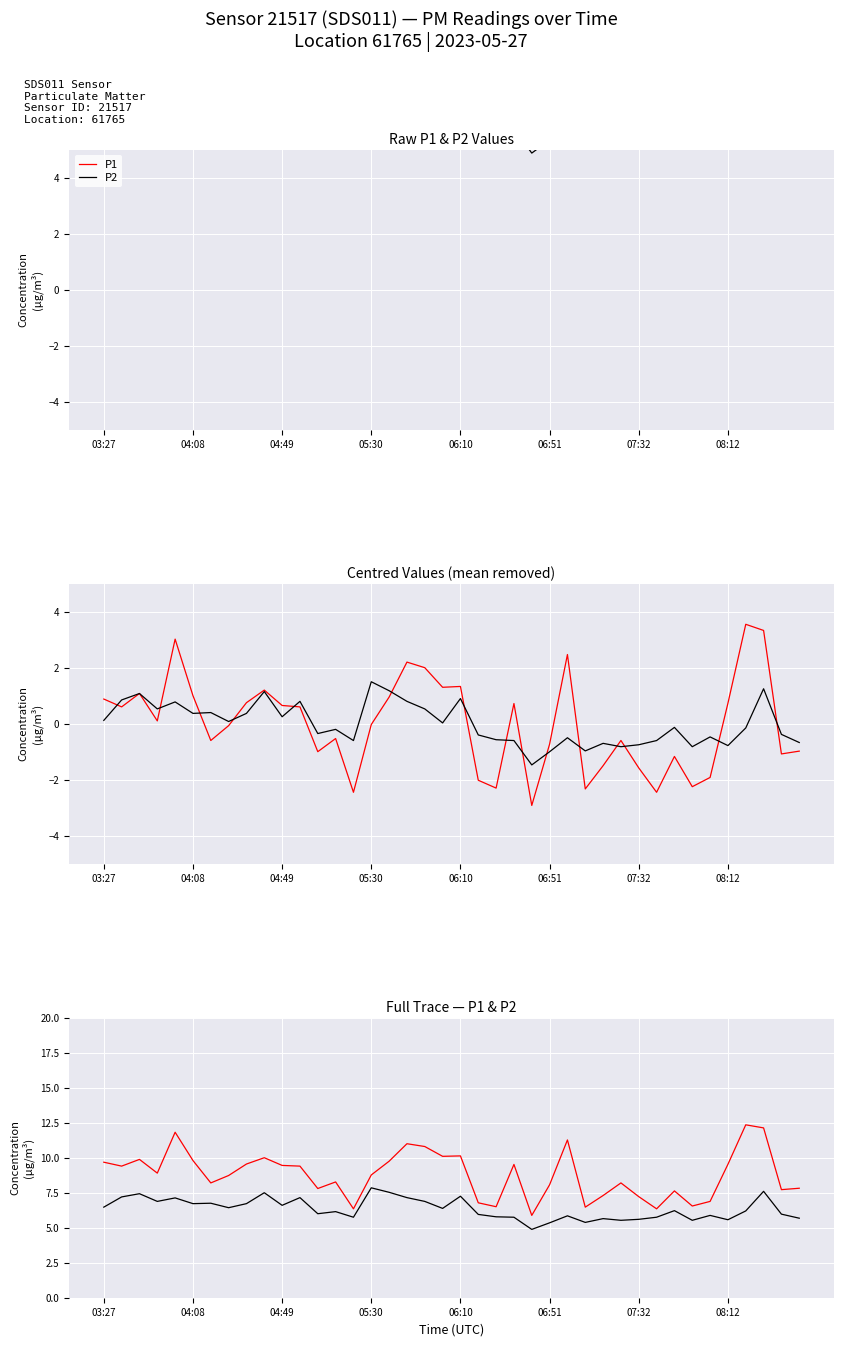

Rank the series by their maximum value, from lowest to highest.

P2 (centred), P1 (centred), P2, P1